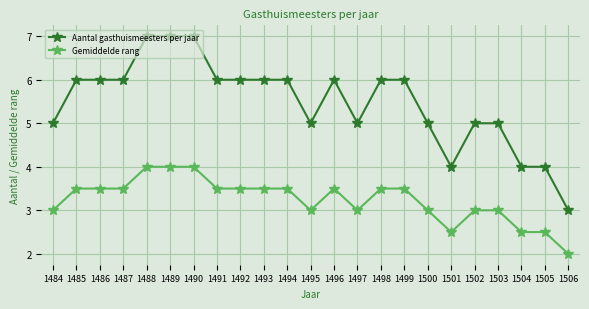

How many series are shown in this chart?

2